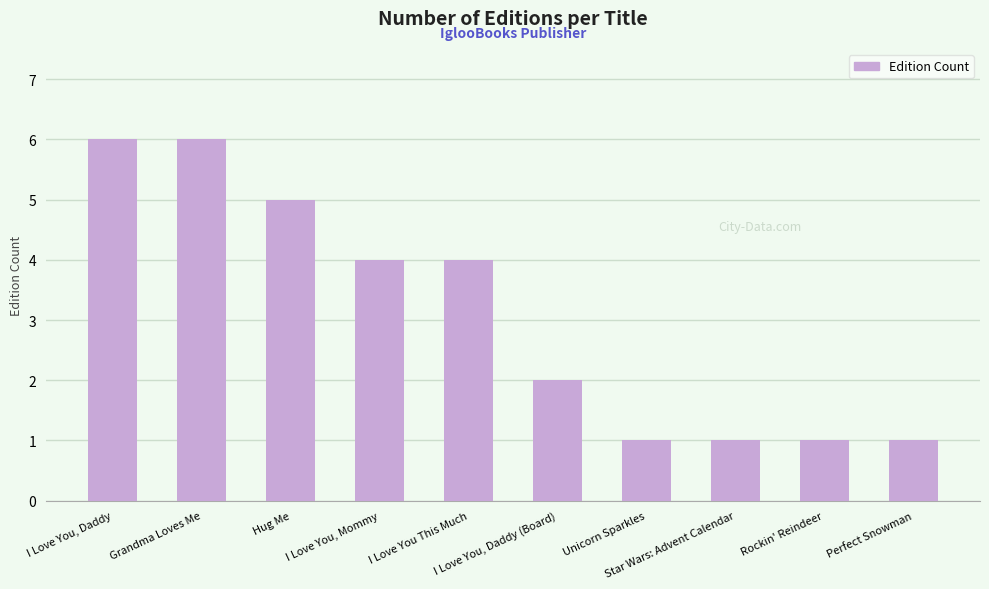

Reading left to right, what are all the values shown in this chart?

6	6	5	4	4	2	1	1	1	1